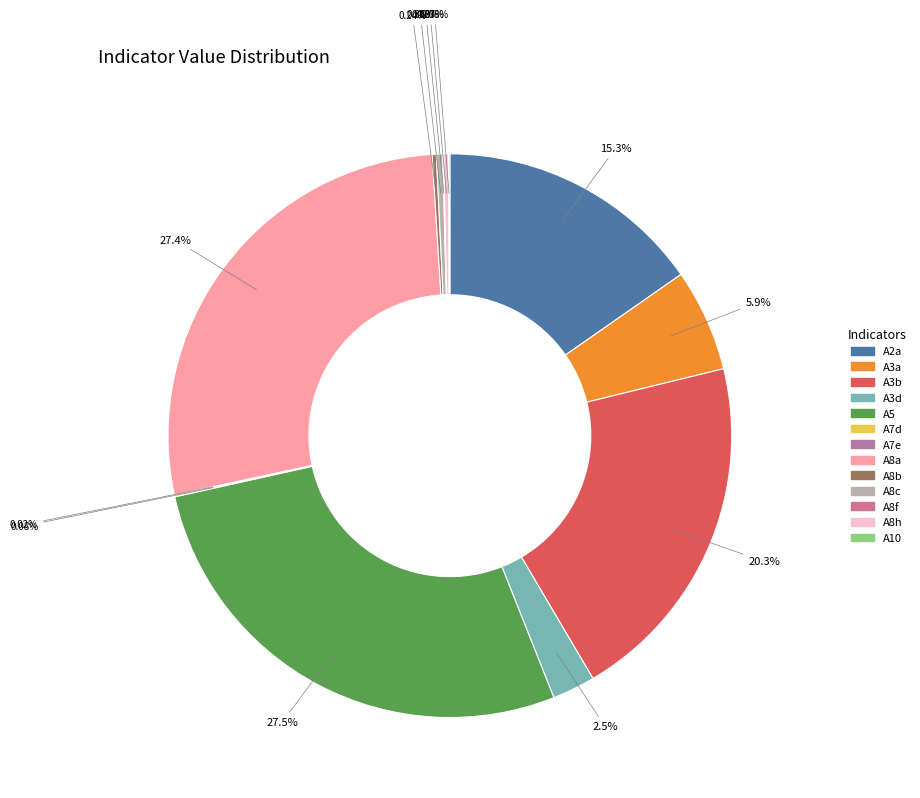

Which has a higher value, A8h or A3b?

A3b